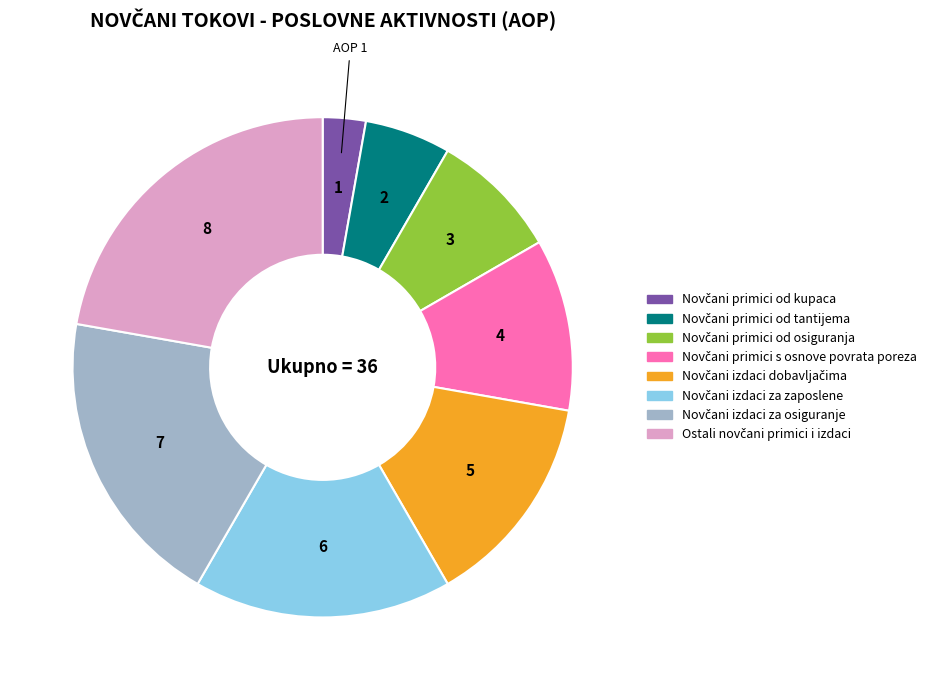

Does any single category account for the majority?

No